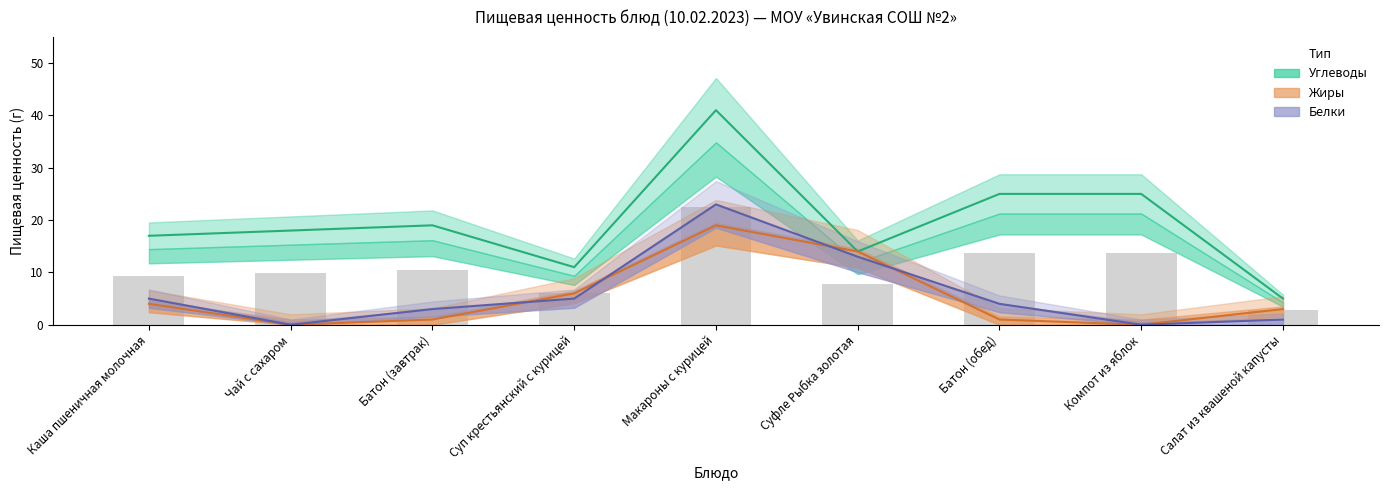

Rank the series at Батон (обед) from lowest to highest value.

Жиры, Белки, Углеводы